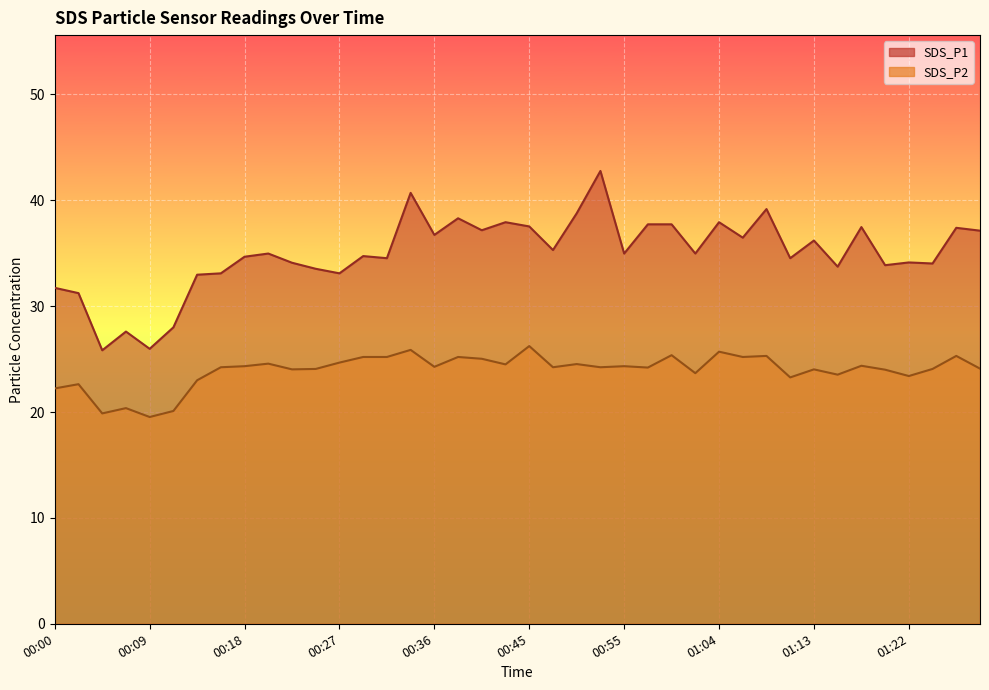

True or false: SDS_P2 and SDS_P1 intersect in this chart.

False